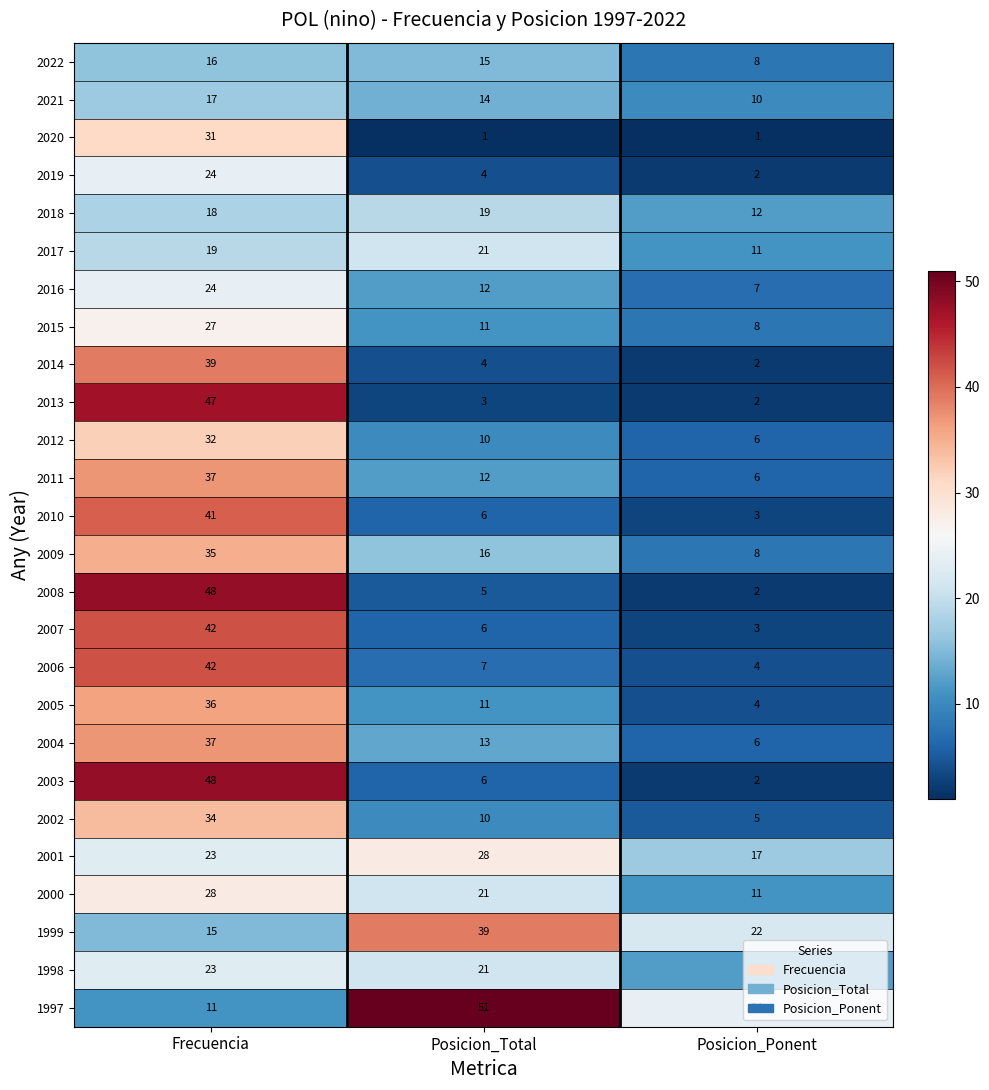

Which series changed the most between Frecuencia and Posicion_Total?

2013